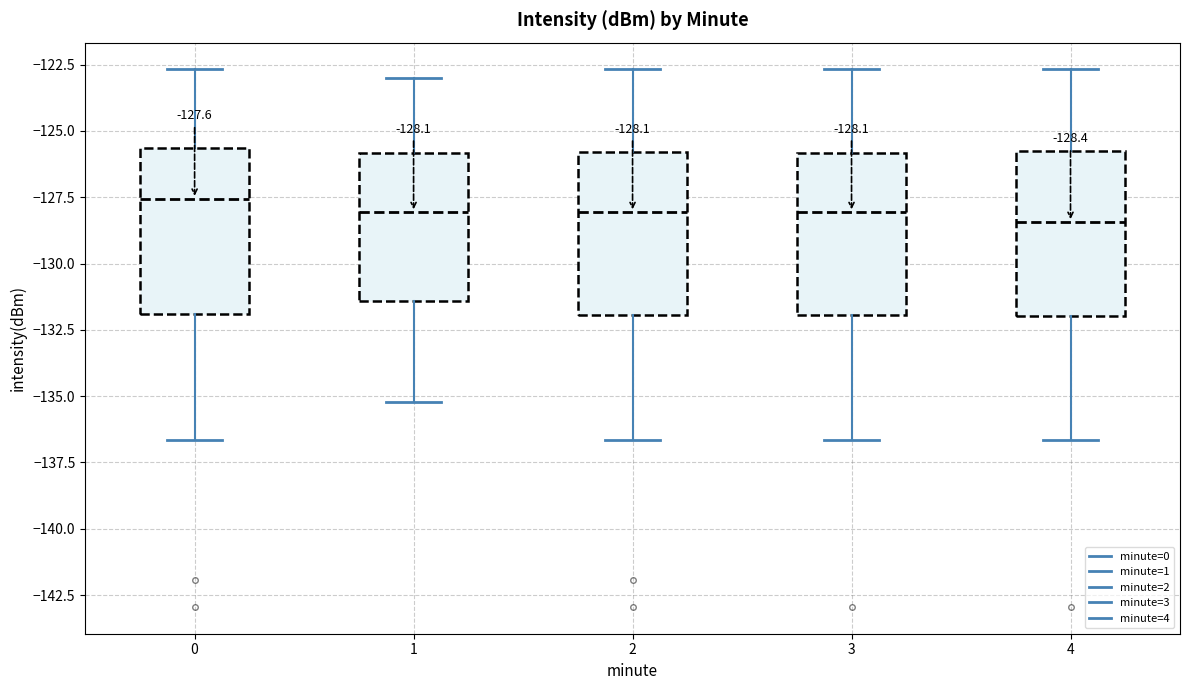

Which box has the highest median line?

0